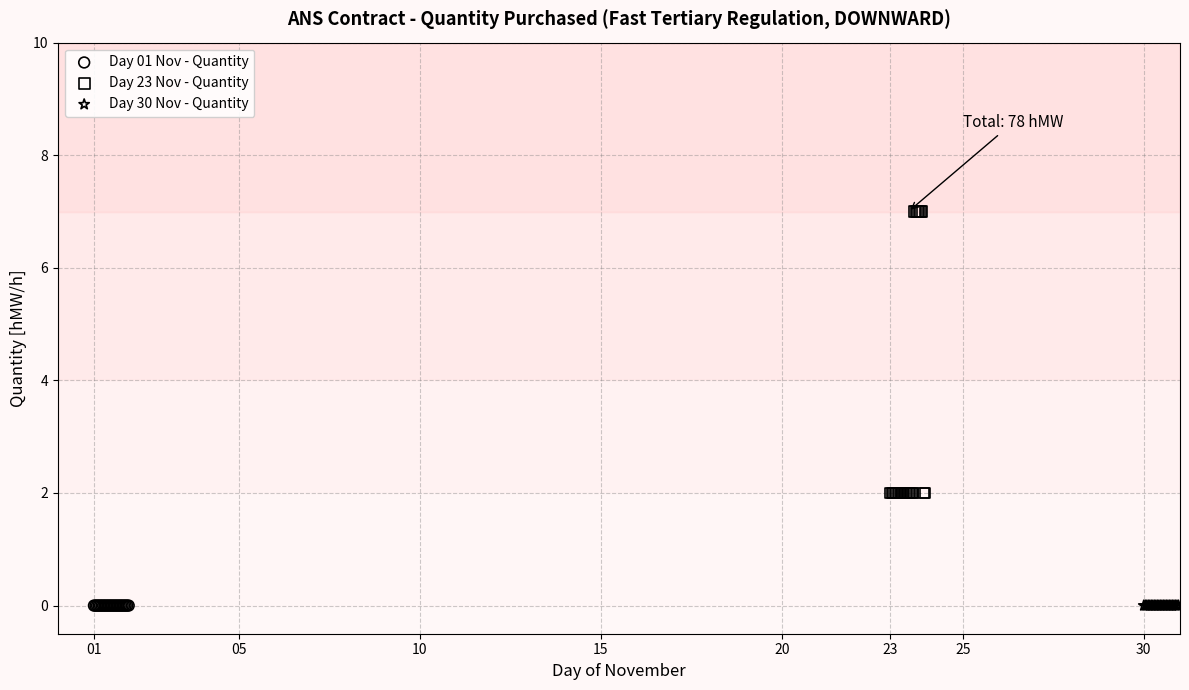

Which series contains the highest Y value?

Day 23 Nov - Quantity